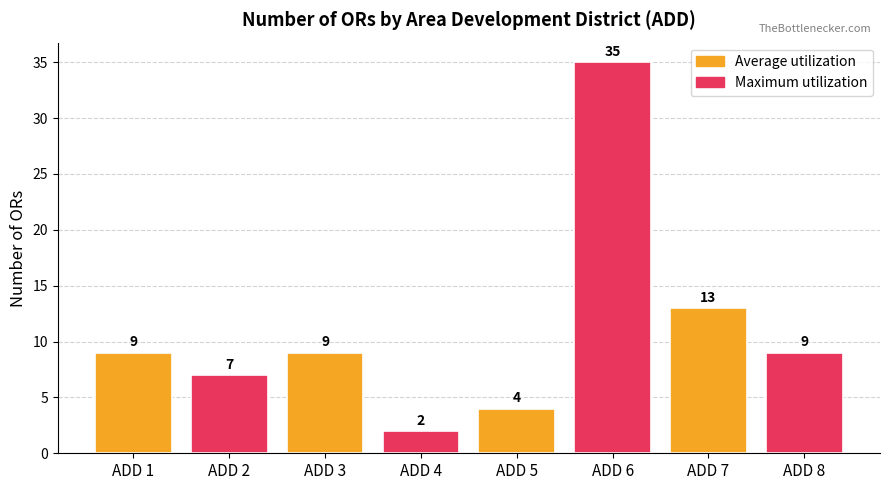

Read the value at ADD 6, to the nearest 10.

40